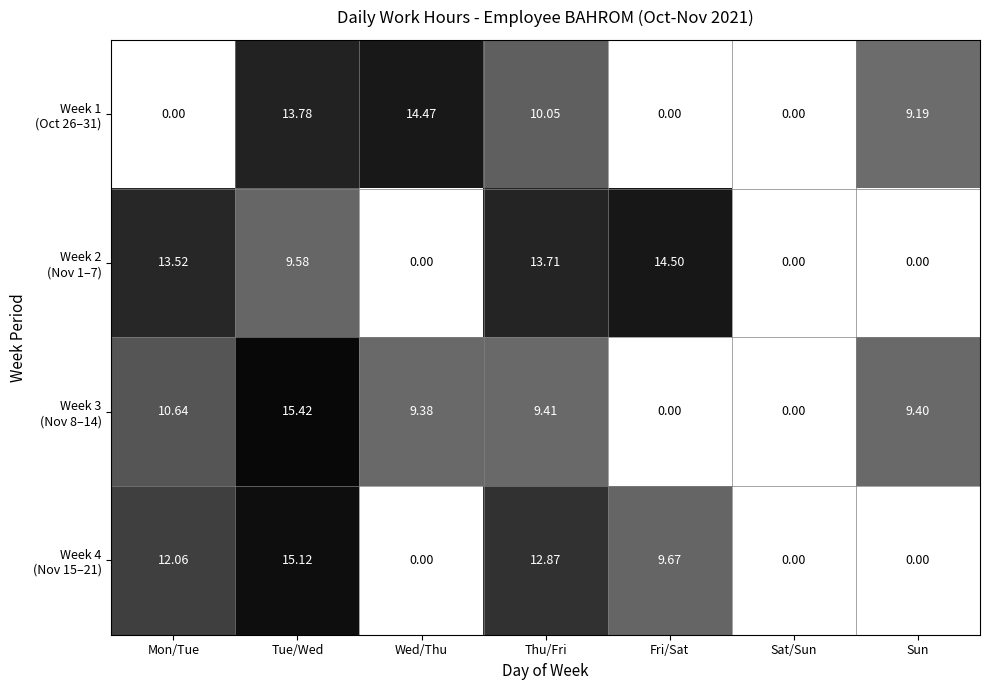

At which category is the sum across all series the highest?

Tue/Wed